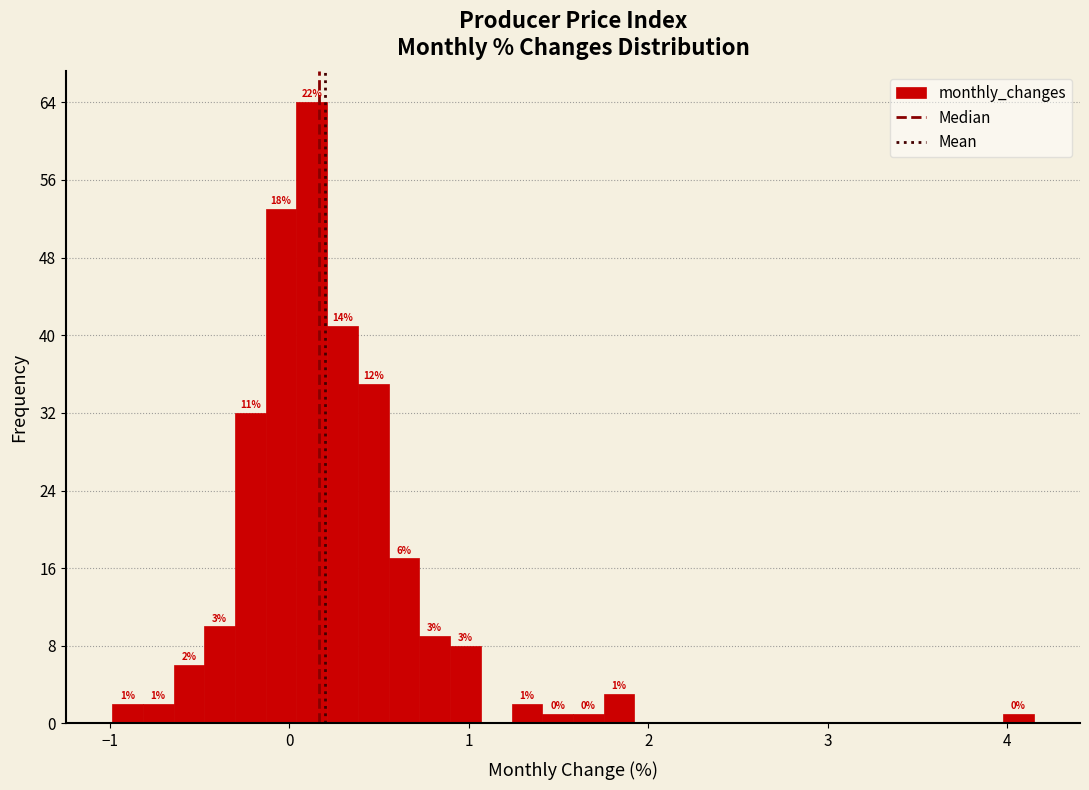

Around what value on the x-axis is the tallest bar? Give the approximate position of its centre, as read against the axis.

0.1